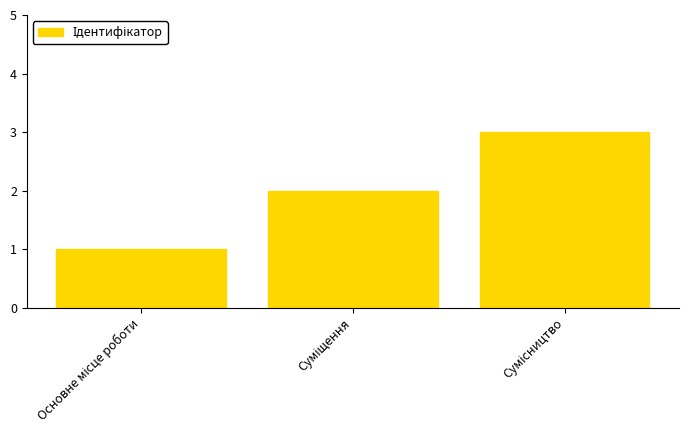

What is the sum of all values?

6